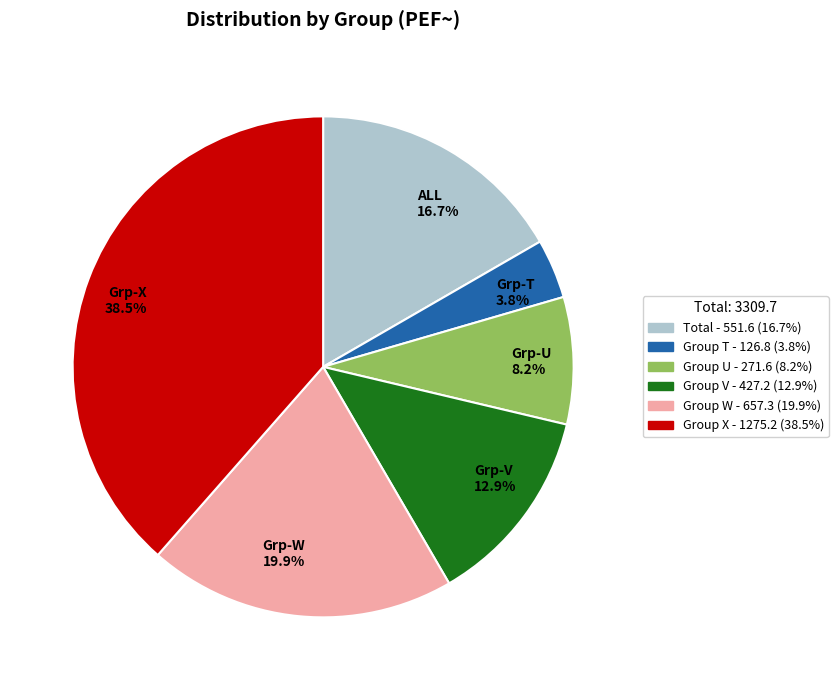

To the nearest percent, what is the average slice percentage?

17%